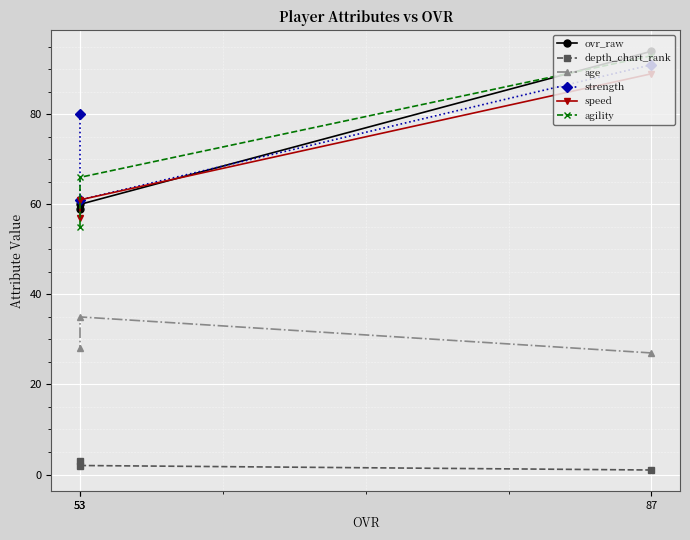

Is the value of agility at 87 greater than the value of ovr_raw at 87?

No